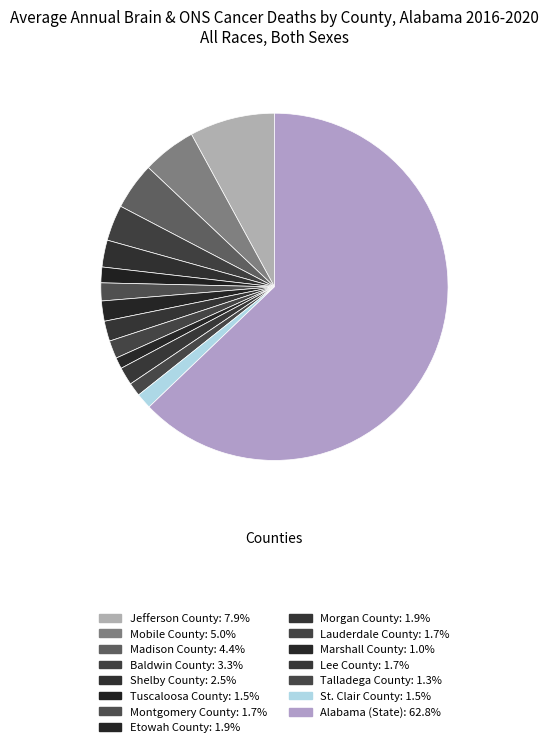

To the nearest percent, what is the combined percentage of Lee County and St. Clair County?

3%